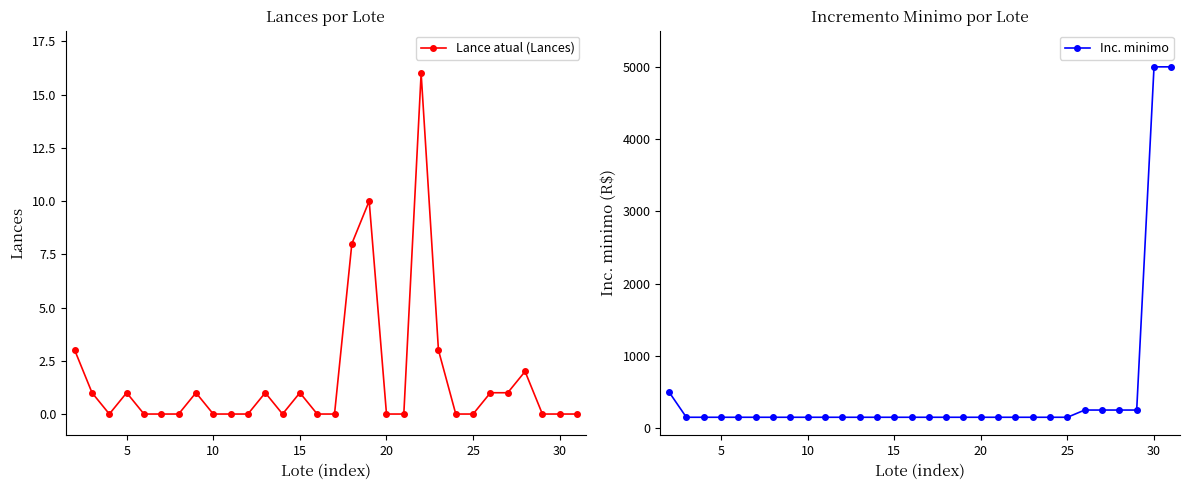

What is the maximum value for Lance atual (Lances)?

16